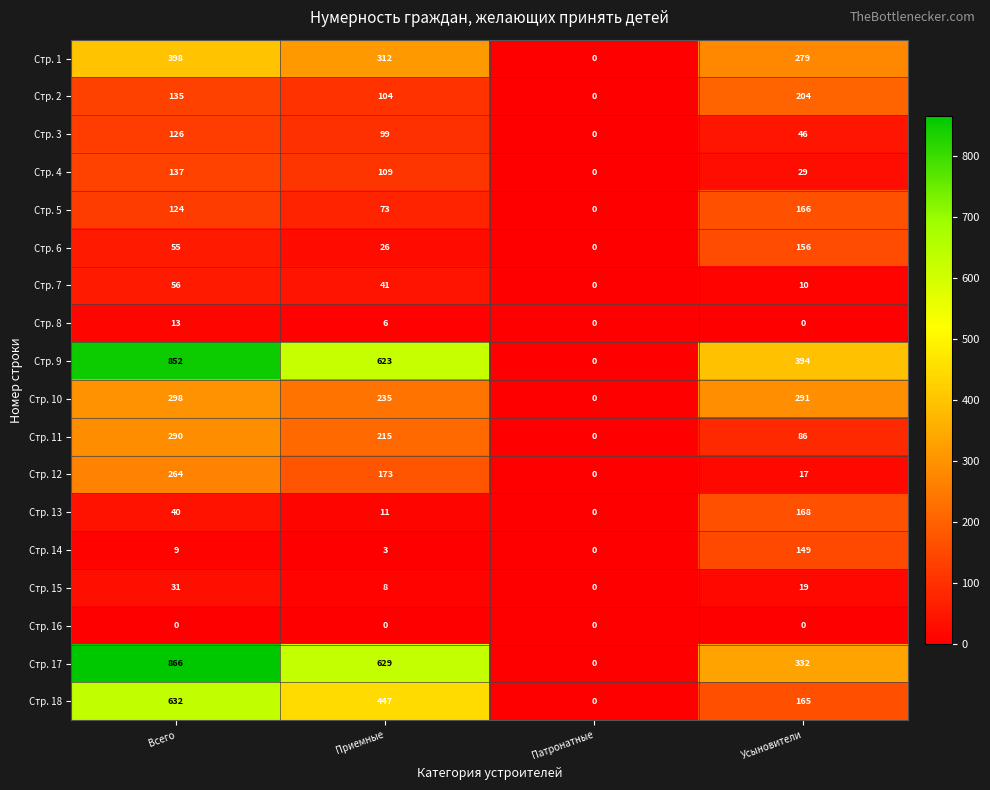

At which label does Стр. 15 reach its minimum?

Патронатные